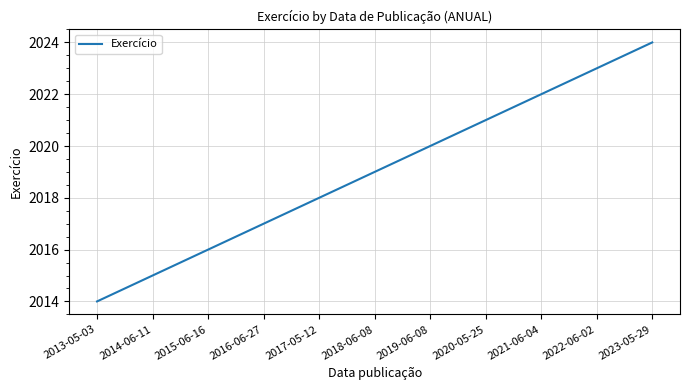

What is the difference between the second highest and second lowest values?

8